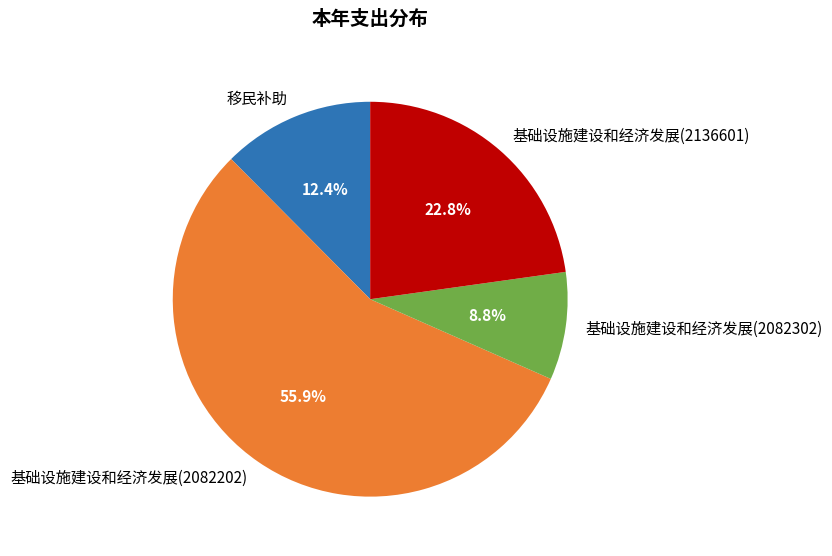

To the nearest percent, what percentage of the pie is 移民补助?

12%